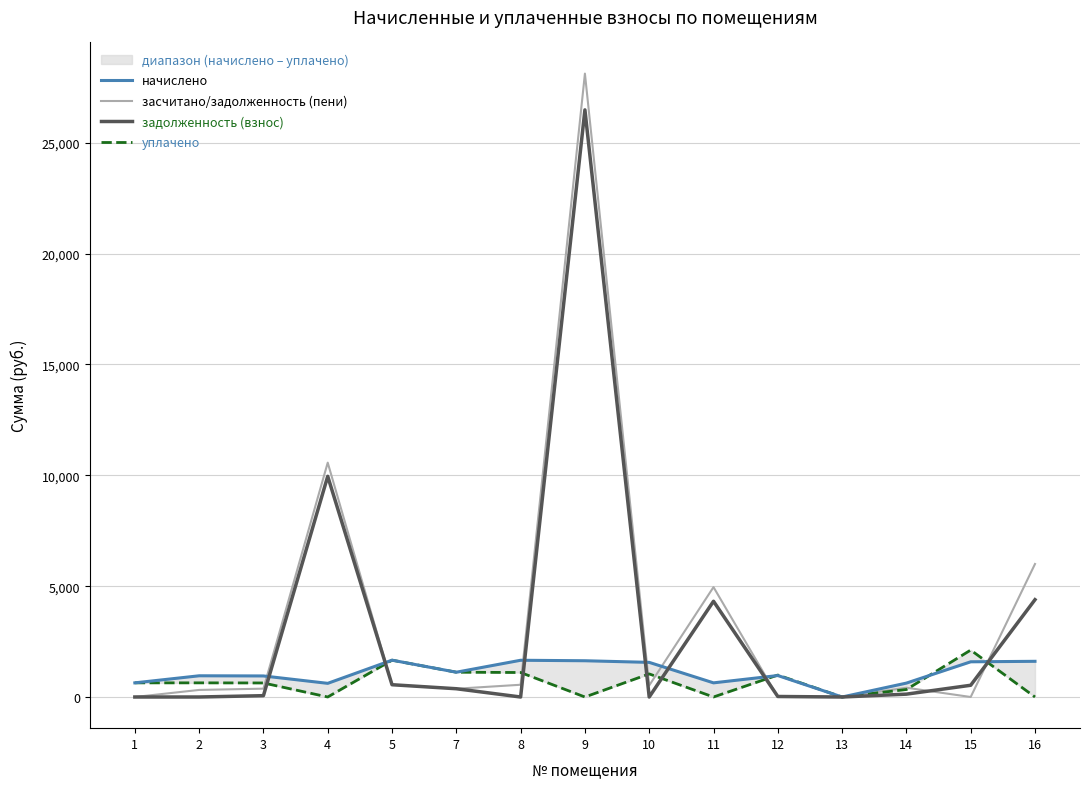

True or false: начислено and задолженность (взнос) cross at least once.

True